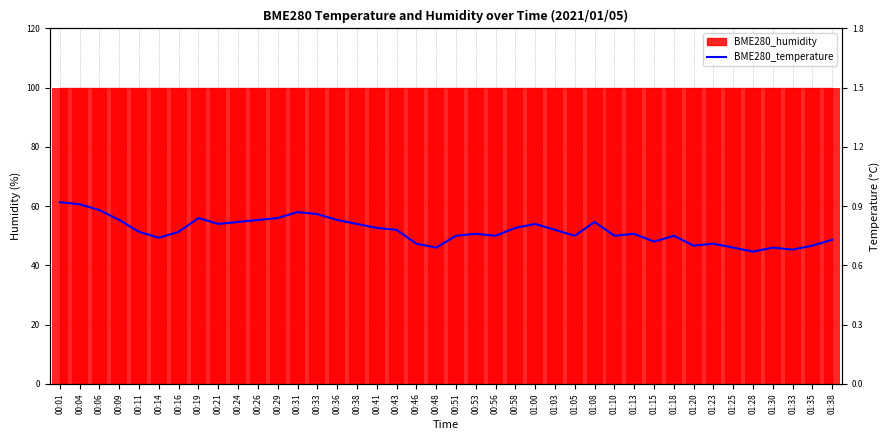

Which label corresponds to the largest value in the chart?

00:01